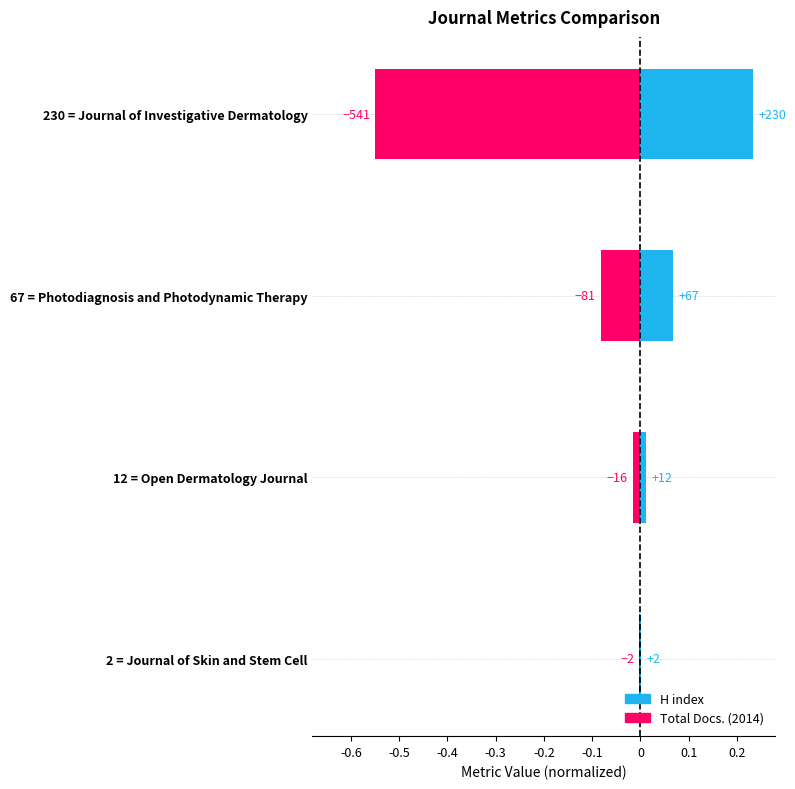

List the series in order of their peak value, lowest first.

Total Docs. (2014), H index